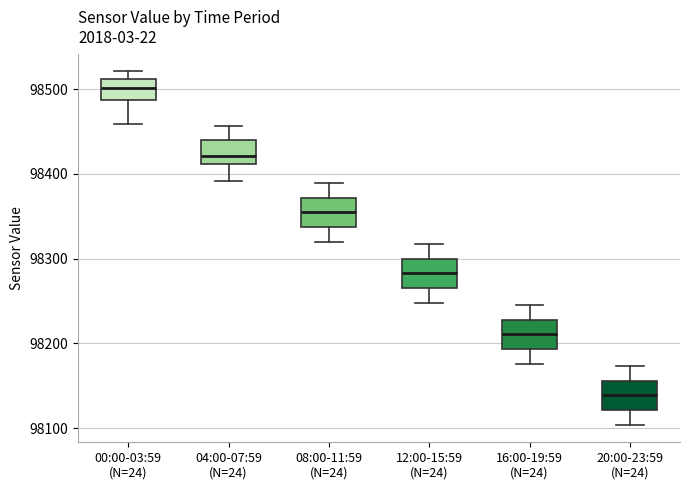

Where does the median line of the box for 16:00-19:59 (N=24) sit on the y-axis? The values are not printed on the chart, so give them approximately, as read against the axis.

98210